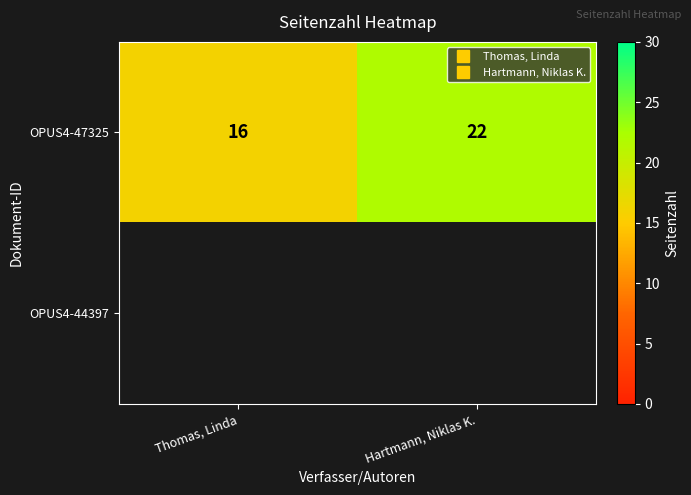

At how many categories does at least one series exceed 21?

1